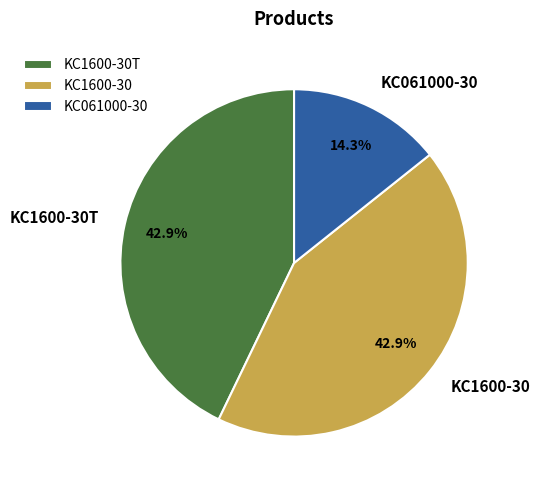

To the nearest percent, what is the difference between the KC061000-30 and KC1600-30T slice percentages?

29%